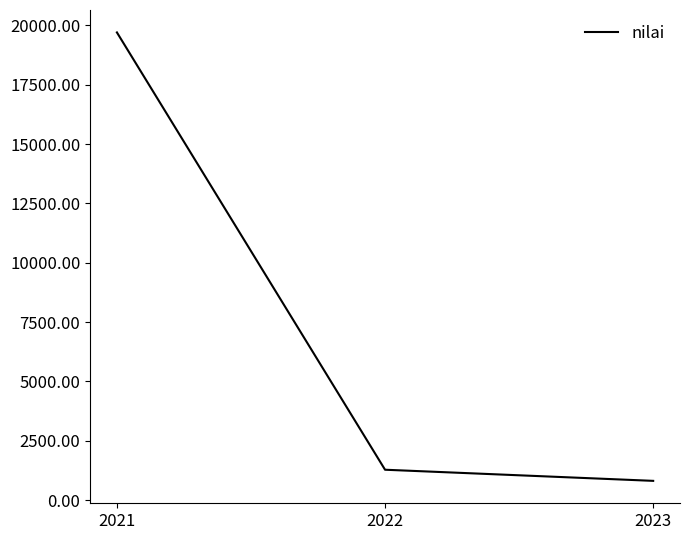

List the labels in order of value, smallest first.

2023, 2022, 2021